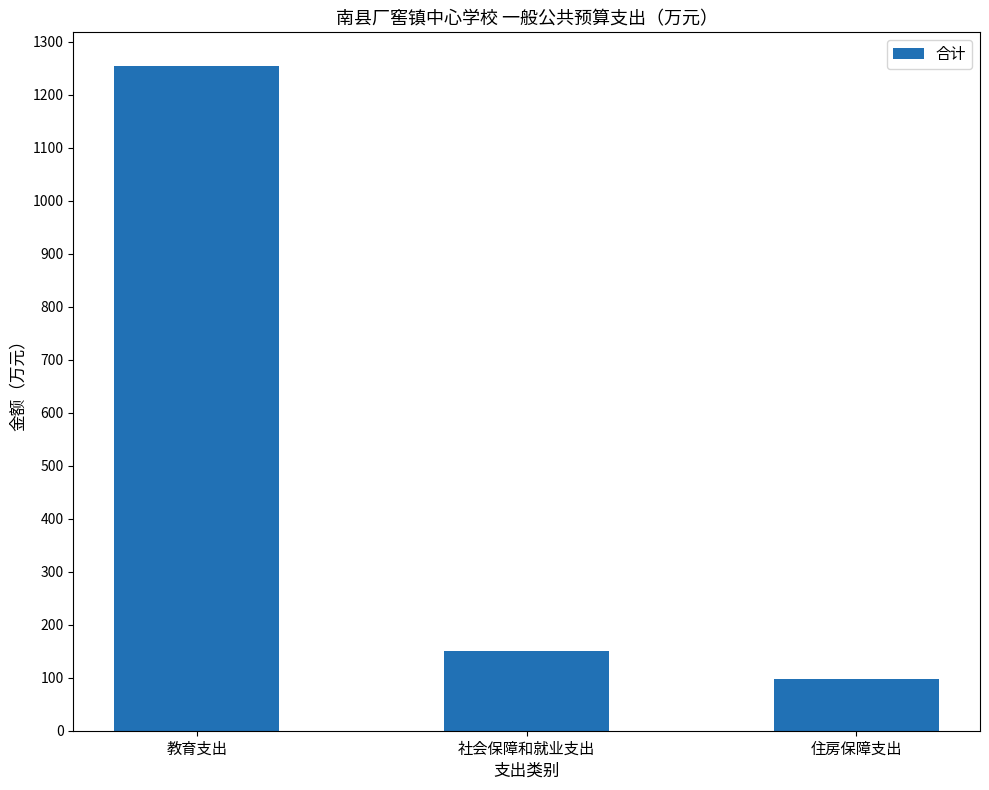

What is the difference between the maximum and minimum values?

1157.4